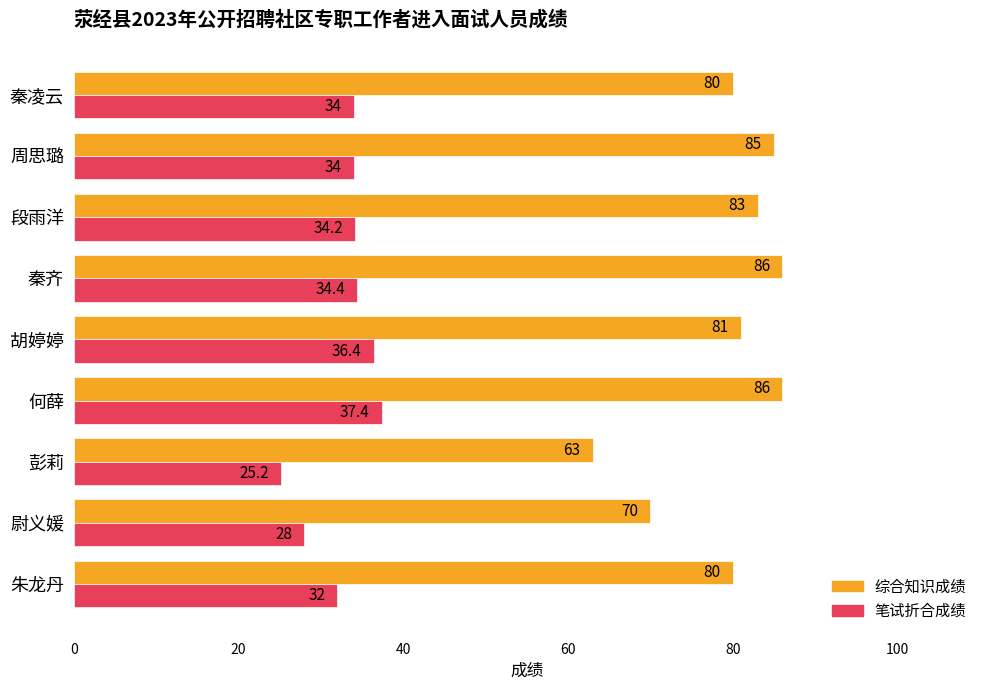

Is it true that 笔试折合成绩 equals 36.4 at 胡婷婷?

True